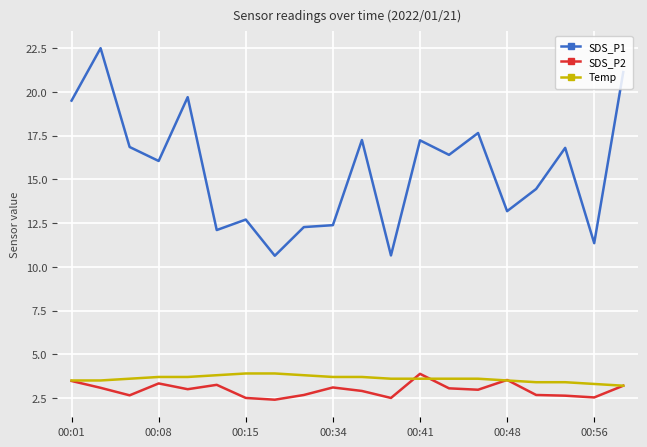

Which series has the largest total across all categories?

SDS_P1